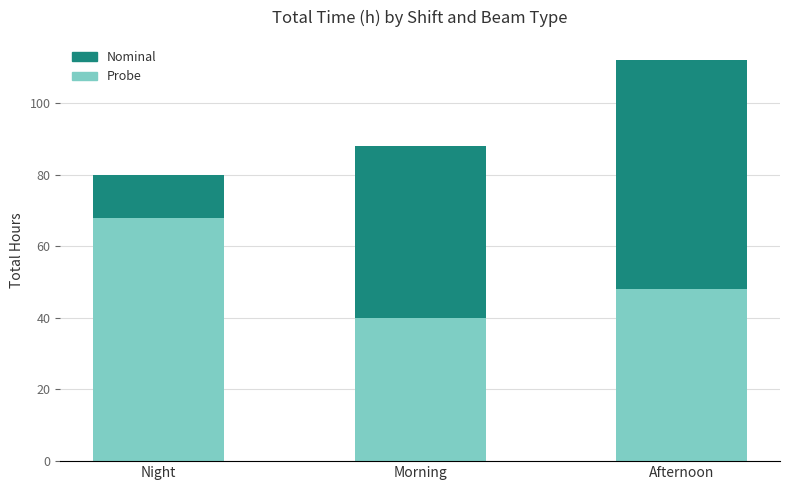

Reading left to right, list the values for the Probe series.

68	40	48